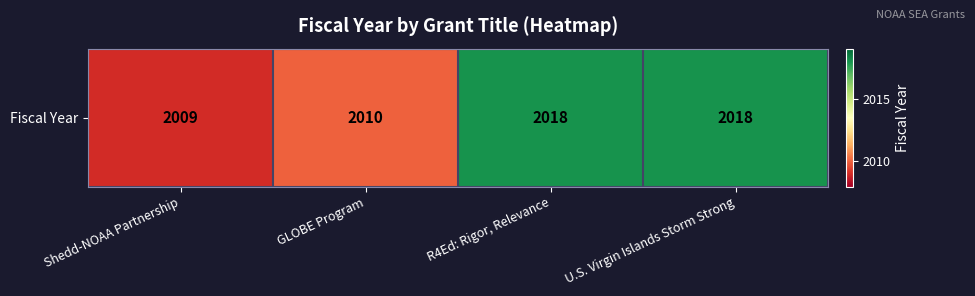

True or false: the data shows 463 at R4Ed: Rigor, Relevance.

False